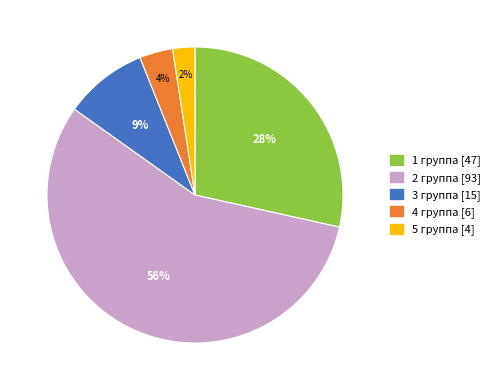

Which category has the smallest portion of the pie?

5 группа